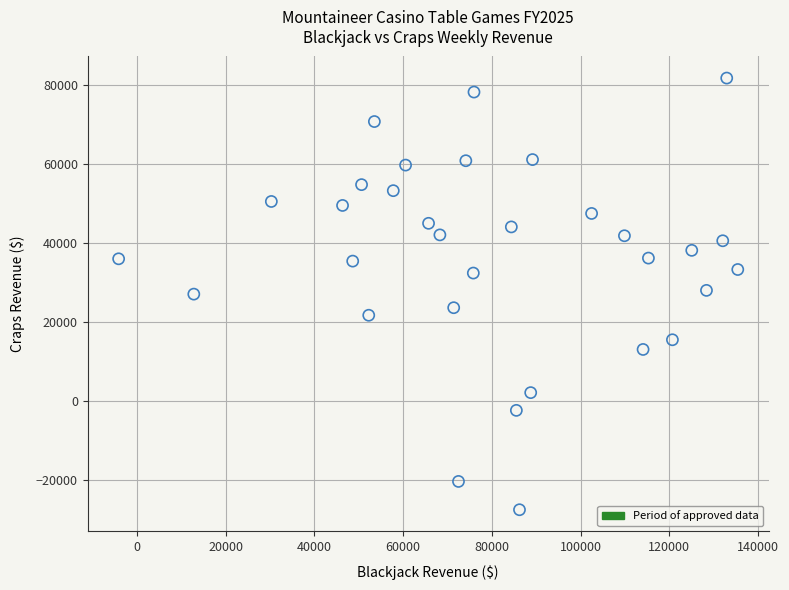

What is the range of Y values (max minus min)?

109216